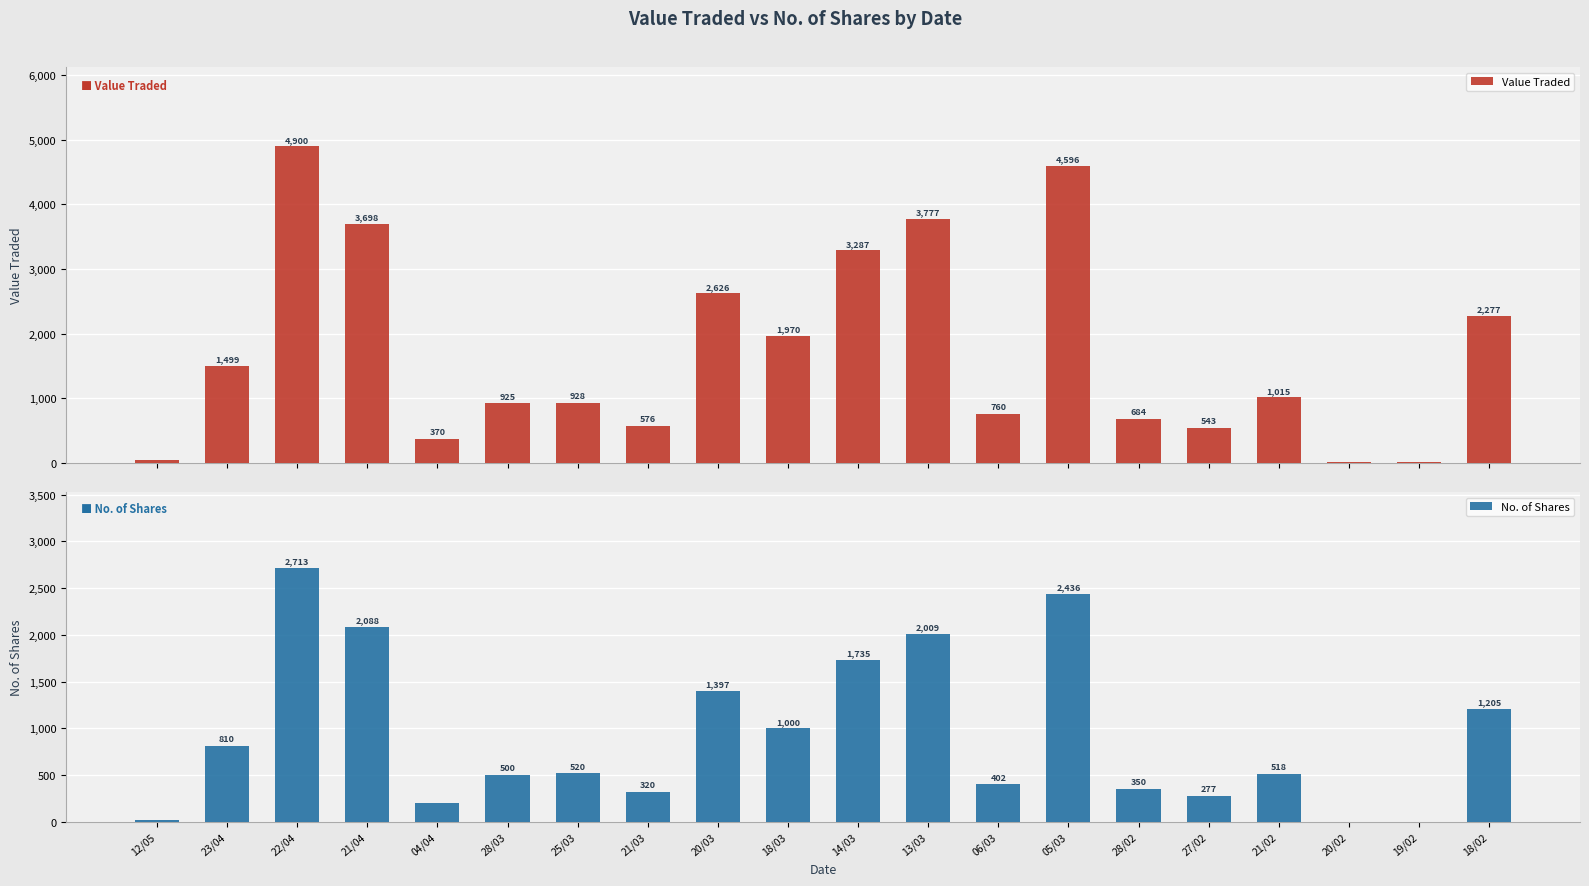

Is it true that Value Traded equals 391 at 25/03?

False